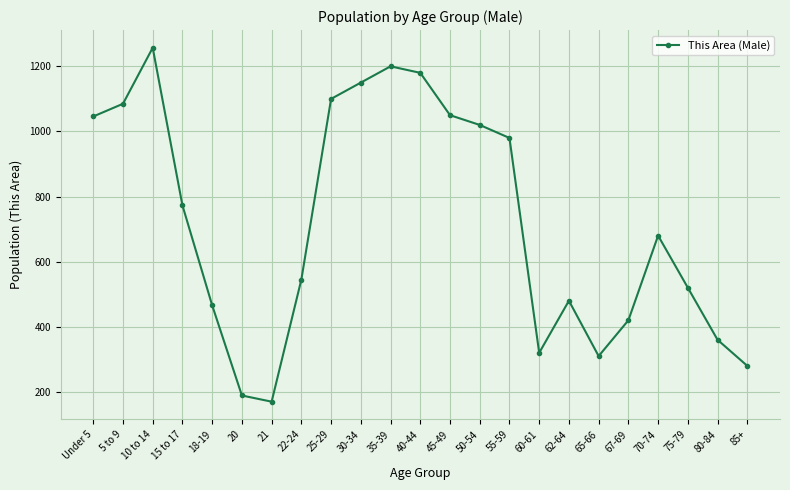

Approximately how many times larger is the value at 10 to 14 compared to 80-84?

3.5